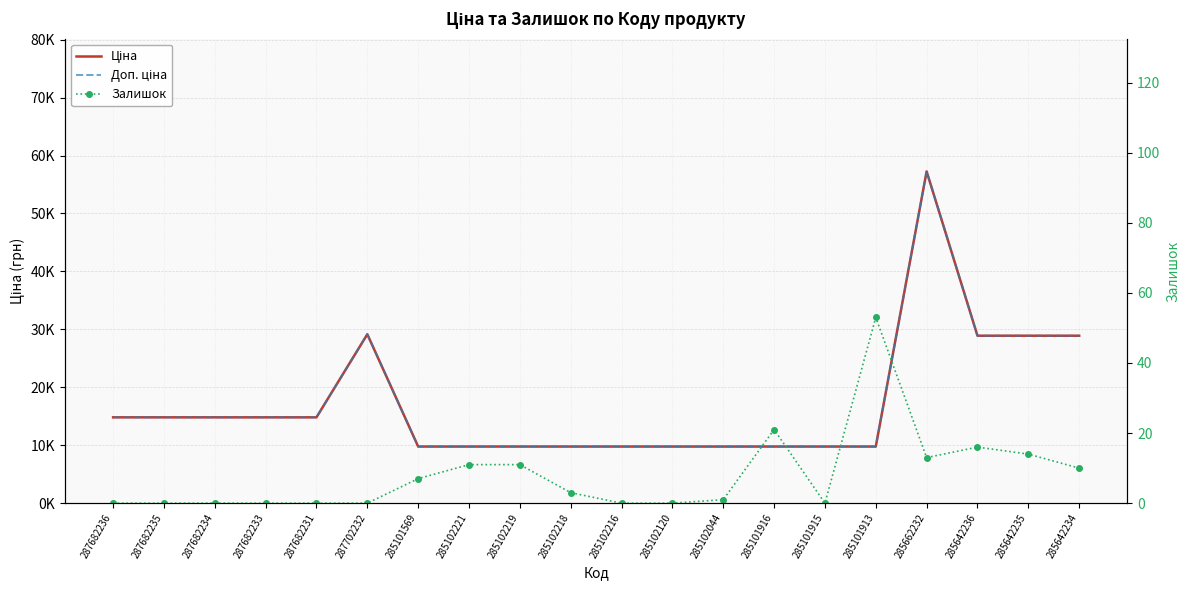

What is the difference between the second highest and minimum values in the Залишок series?

21.0